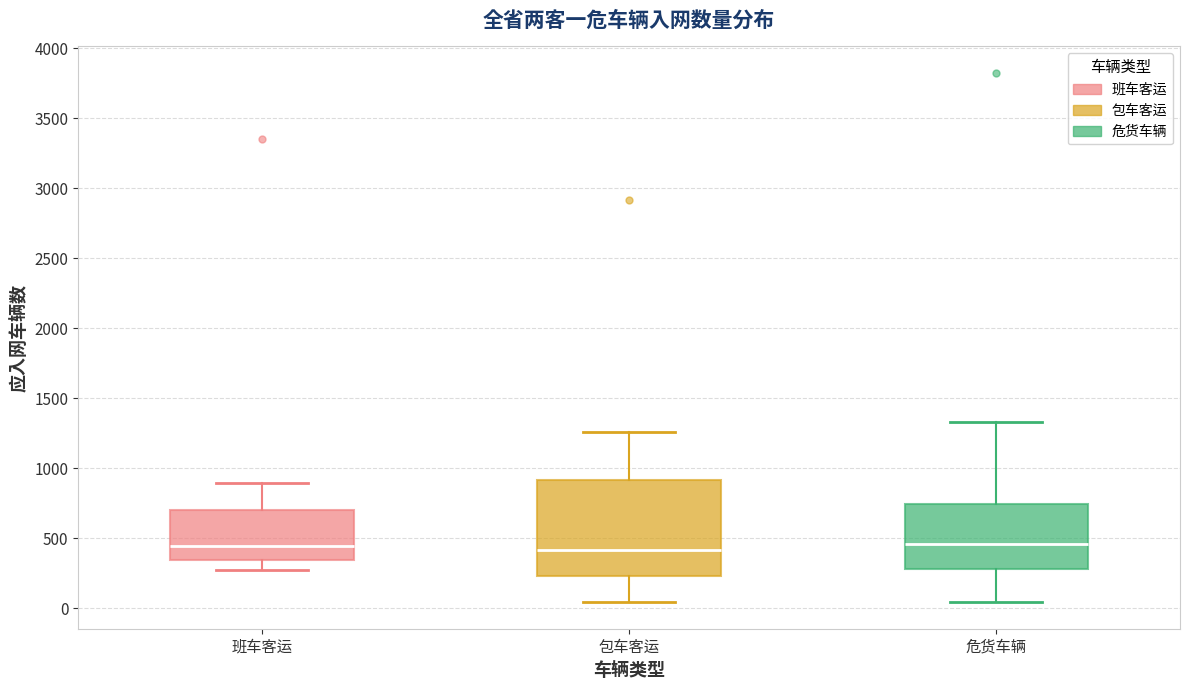

Reading left to right, transcribe this box plot: for each box, give where its median line is, the range the box spans, and where its two whiskers end, as read against the y-axis. The values are not printed on the chart, so give them approximately, as read against the axis.

班车客运: median 450, box 350 to 700, whiskers 250 to 900
包车客运: median 400, box 250 to 900, whiskers 50 to 1250
危货车辆: median 450, box 300 to 750, whiskers 50 to 1350